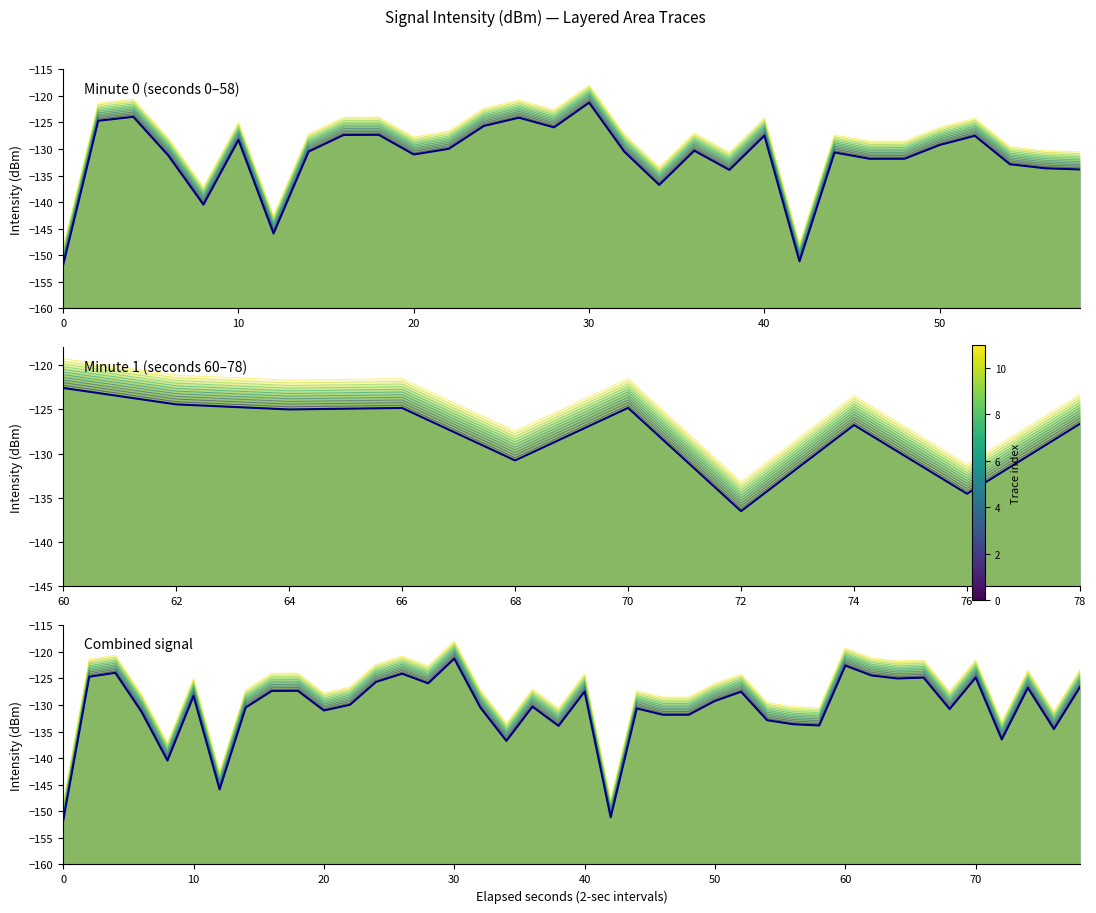

What is the maximum value shown in the chart?

-119.5